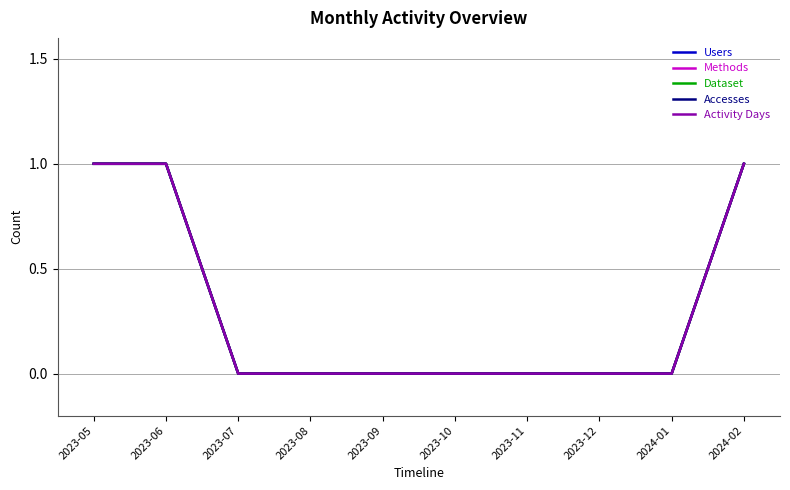

Rank the series by their maximum value, from lowest to highest.

Users, Methods, Dataset, Accesses, Activity Days